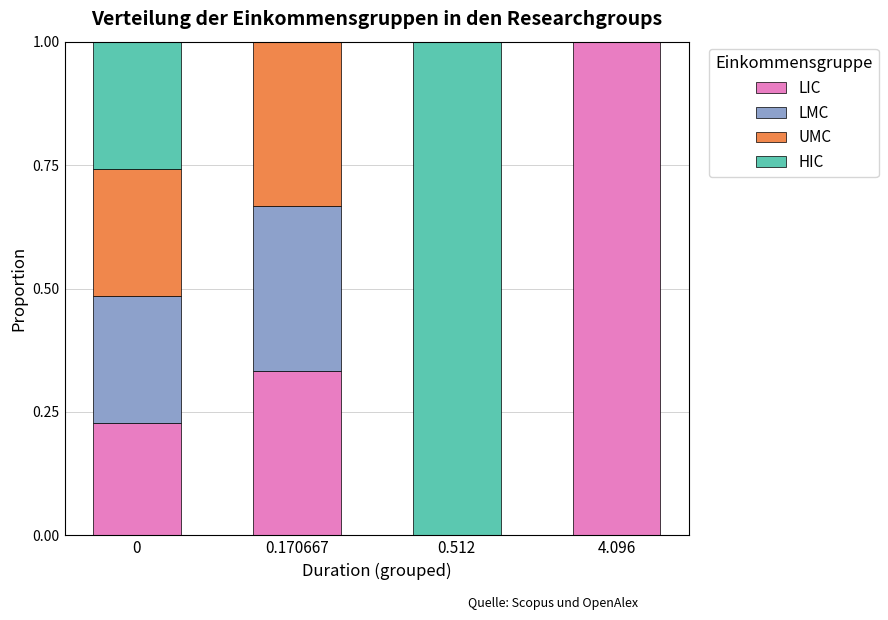

True or false: LIC has a value of 1.0 at 4.096.

True